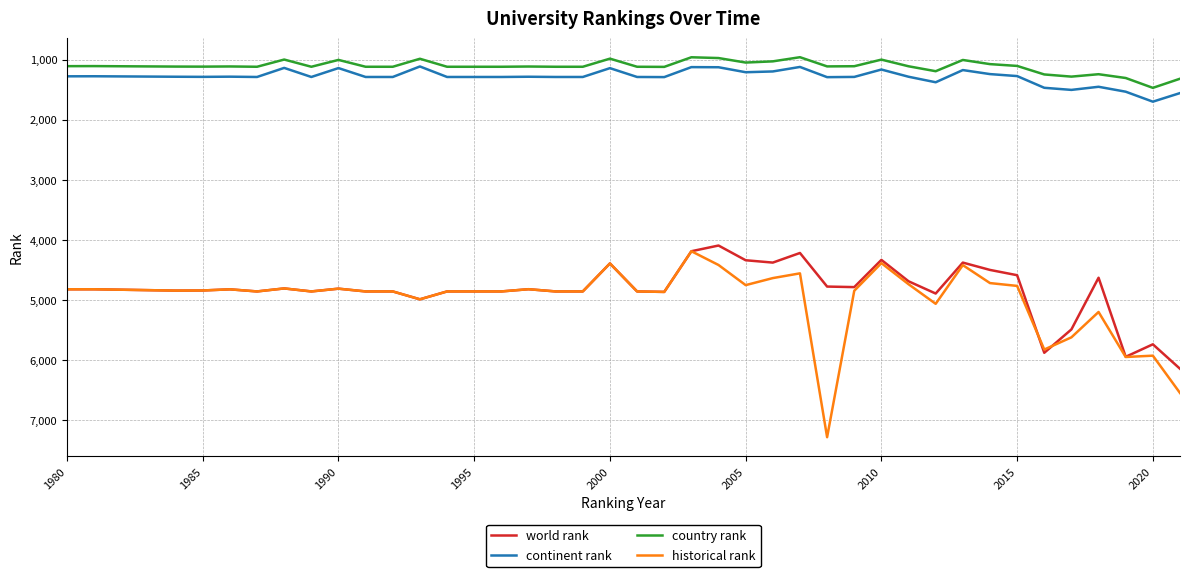

True or false: continent rank and historical rank cross at least once.

False